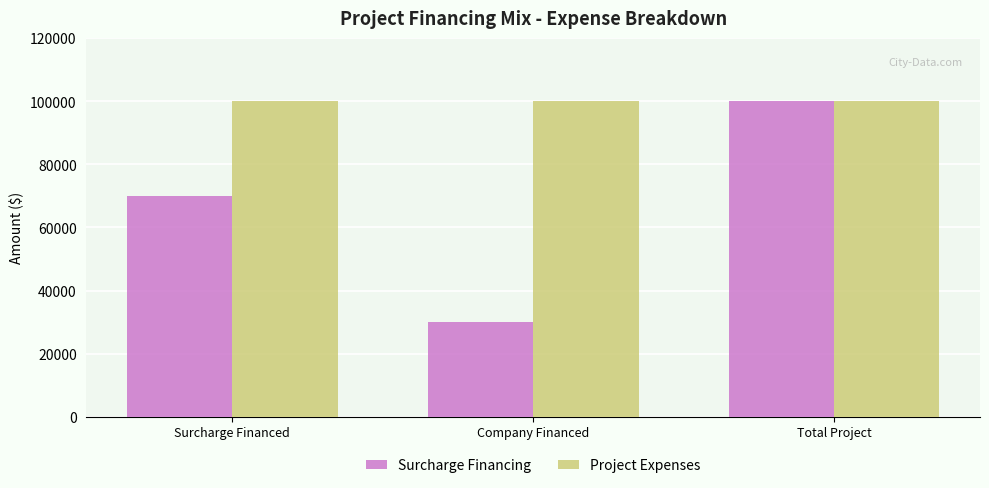

Rank the categories by Surcharge Financing value from highest to lowest.

Total Project, Surcharge Financed, Company Financed